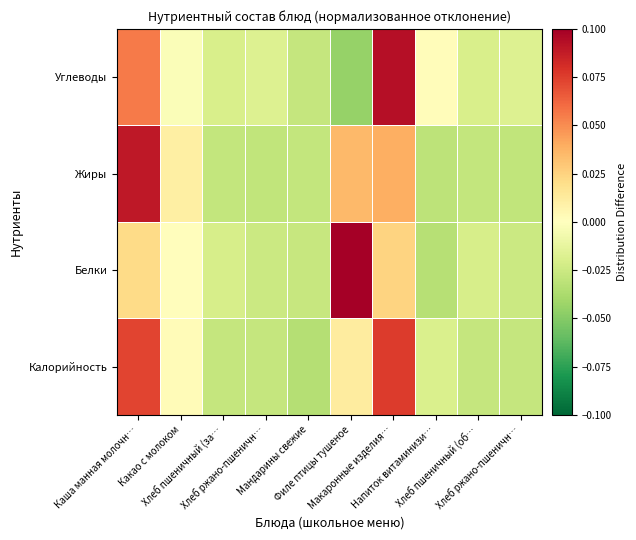

Reading left to right, transcribe all the data shown in this chart.

Калорийность: Каша манная молочн…=0.1	Какао с молоком=0.0	Хлеб пшеничный (за…=-0.0	Хлеб ржано-пшеничн…=-0.0	Мандарины свежие=-0.0	Филе птицы тушеное=0.0	Макаронные изделия…=0.1	Напиток витаминизи…=-0.0	Хлеб пшеничный (об…=-0.0	Хлеб ржано-пшеничн…=-0.0
Белки: Каша манная молочн…=0.0	Какао с молоком=0.0	Хлеб пшеничный (за…=-0.0	Хлеб ржано-пшеничн…=-0.0	Мандарины свежие=-0.0	Филе птицы тушеное=0.1	Макаронные изделия…=0.0	Напиток витаминизи…=-0.0	Хлеб пшеничный (об…=-0.0	Хлеб ржано-пшеничн…=-0.0
Жиры: Каша манная молочн…=0.1	Какао с молоком=0.0	Хлеб пшеничный (за…=-0.0	Хлеб ржано-пшеничн…=-0.0	Мандарины свежие=-0.0	Филе птицы тушеное=0.0	Макаронные изделия…=0.0	Напиток витаминизи…=-0.0	Хлеб пшеничный (об…=-0.0	Хлеб ржано-пшеничн…=-0.0
Углеводы: Каша манная молочн…=0.1	Какао с молоком=-0.0	Хлеб пшеничный (за…=-0.0	Хлеб ржано-пшеничн…=-0.0	Мандарины свежие=-0.0	Филе птицы тушеное=-0.0	Макаронные изделия…=0.1	Напиток витаминизи…=0.0	Хлеб пшеничный (об…=-0.0	Хлеб ржано-пшеничн…=-0.0